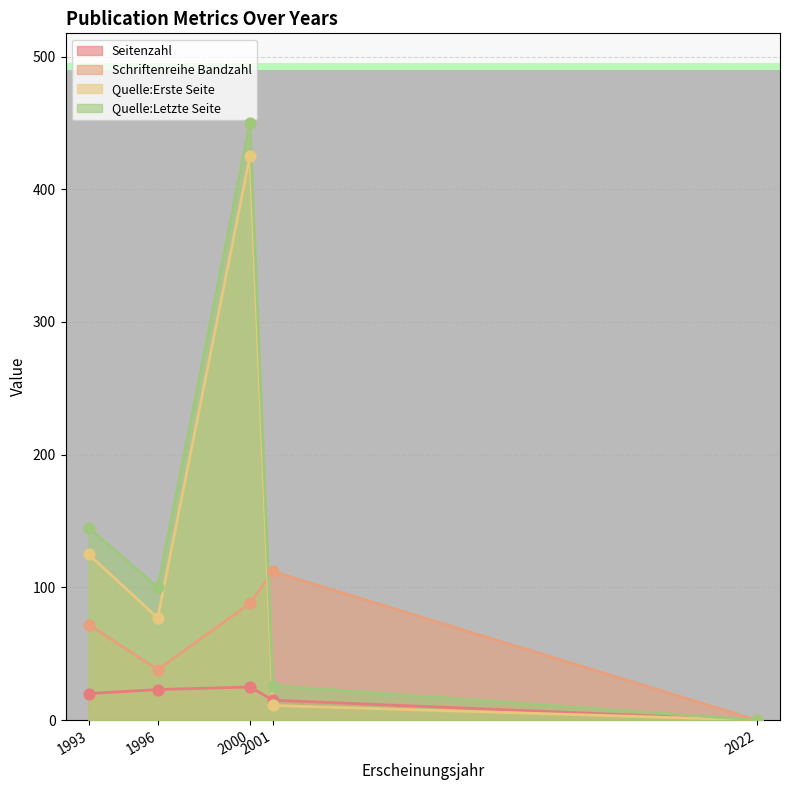

What are all the series names shown in the legend?

Seitenzahl, Schriftenreihe Bandzahl, Quelle:Erste Seite, Quelle:Letzte Seite